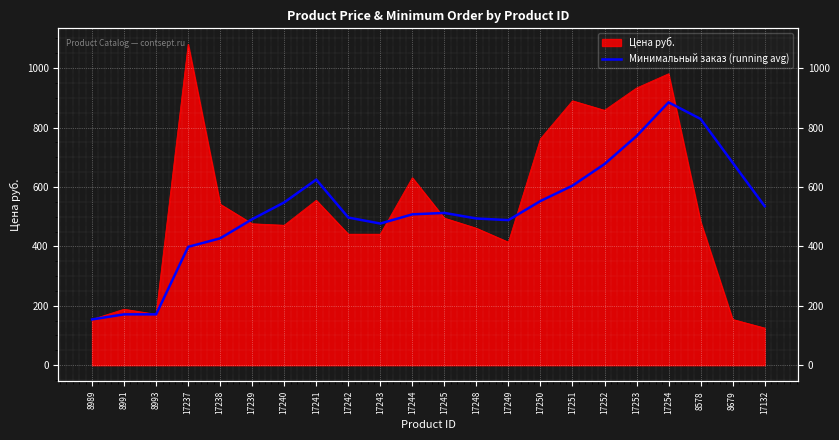

What is the difference between the maximum and minimum values?

730.8